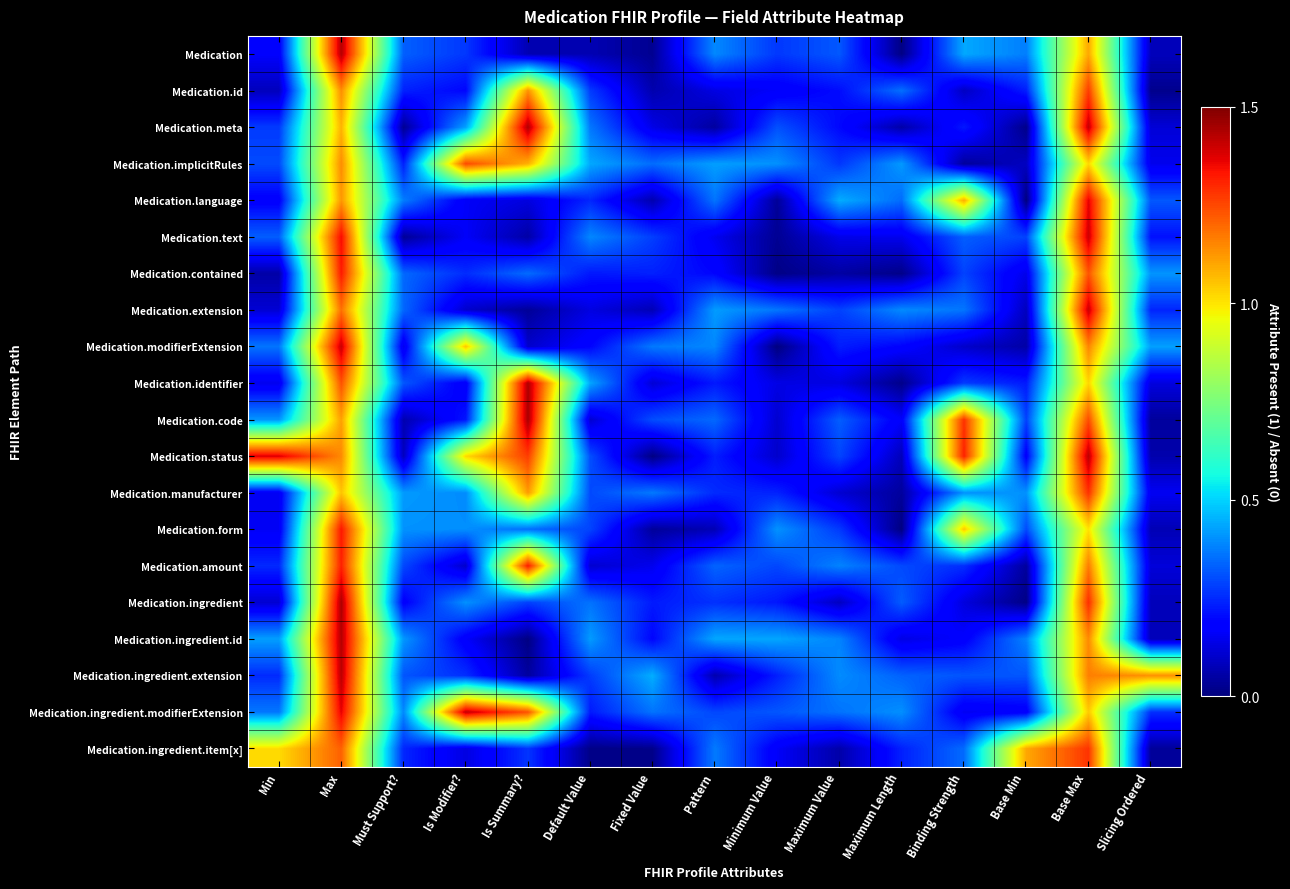

How many categories are shown in the chart?

15